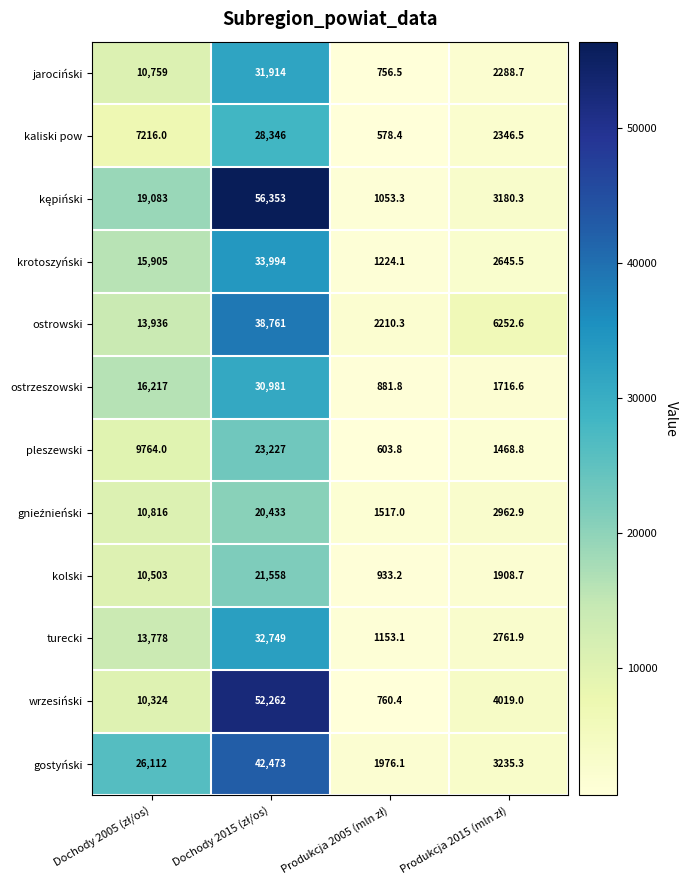

What is the difference between the second highest and minimum values in the gostyński series?

24135.9